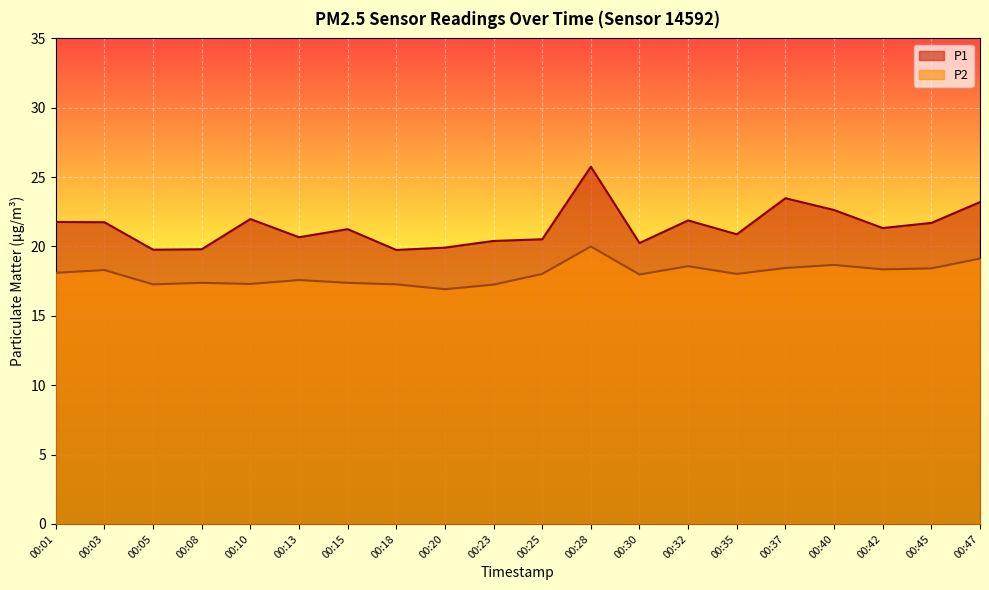

At which label is P1 closest to 22?

00:10